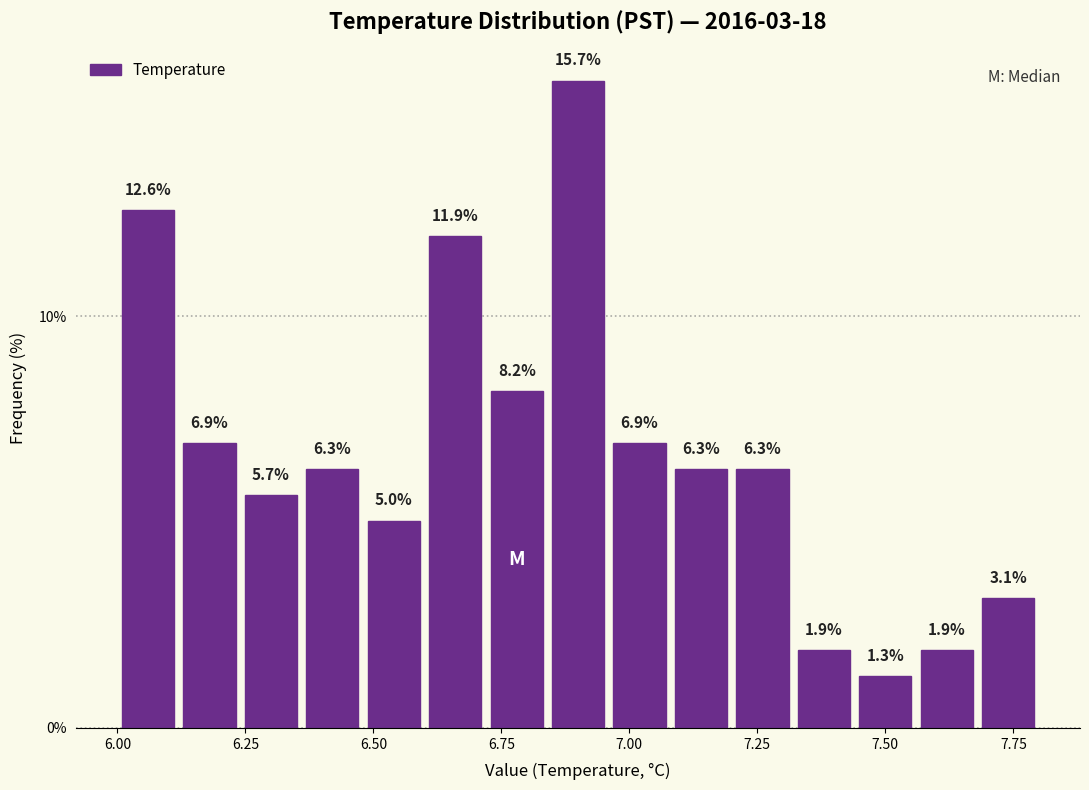

Around what value on the x-axis is the tallest bar? Give the approximate position of its centre, as read against the axis.

6.90